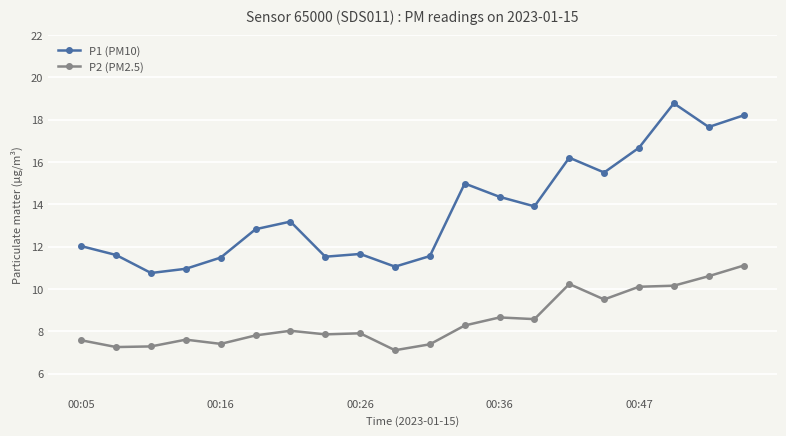

What is the smallest value displayed?

7.1